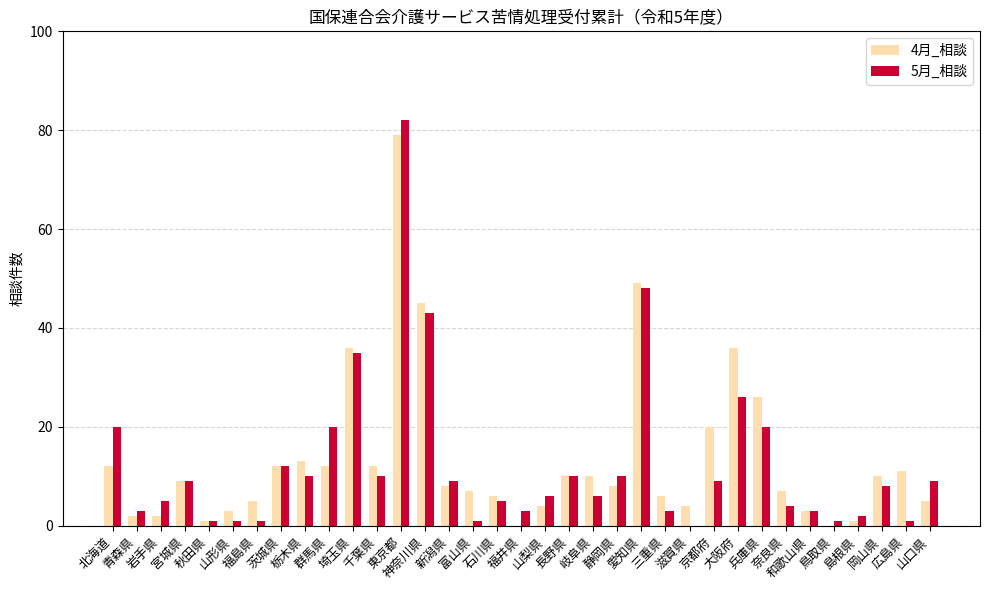

Which series changed the most between 秋田県 and 岡山県?

4月_相談